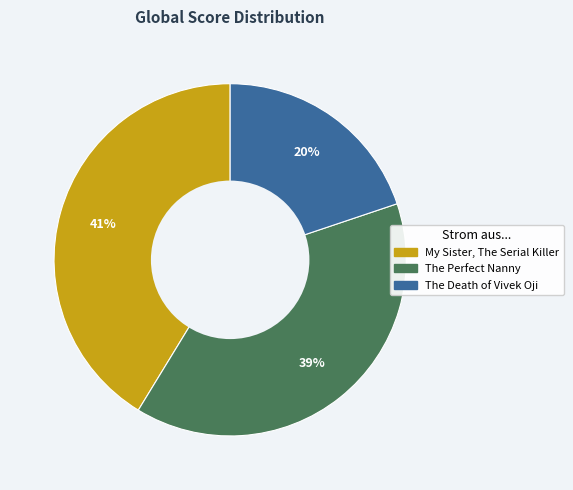

Between The Perfect Nanny and My Sister, The Serial Killer, which is larger?

My Sister, The Serial Killer